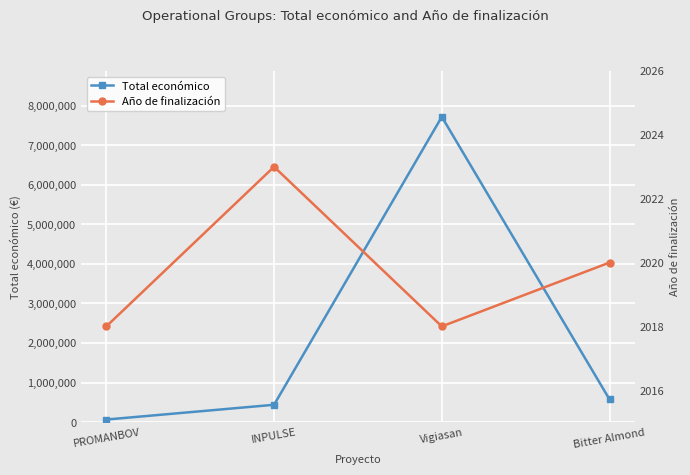

Reading left to right, extract all data points from this chart.

Total económico: PROMANBOV=66125	INPULSE=439594	Vigiasan=7717171	Bitter Almond=574000
Año de finalización: PROMANBOV=2018	INPULSE=2023	Vigiasan=2018	Bitter Almond=2020